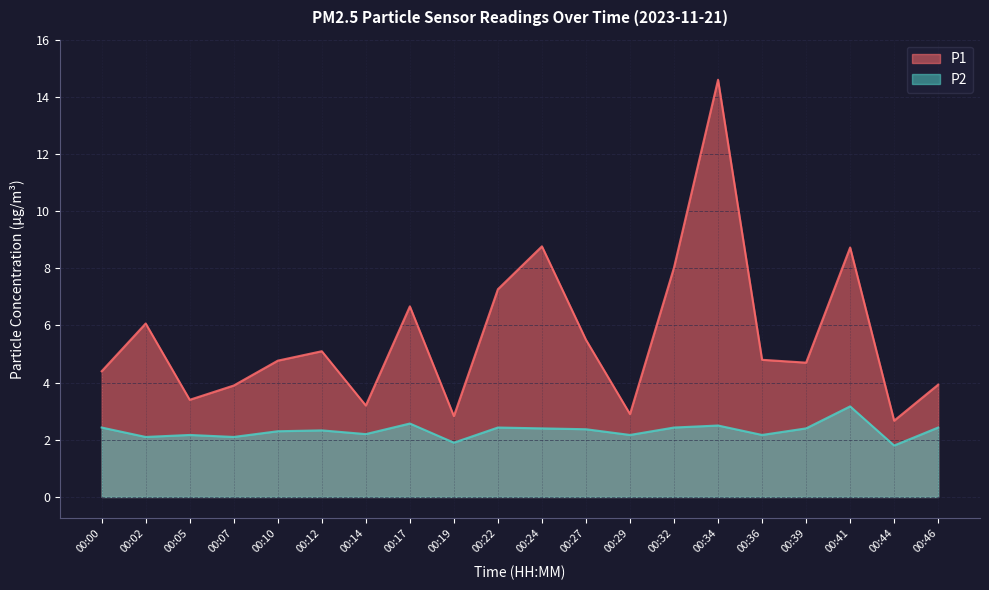

True or false: P2 has a value of 3.2 at 00:41.

True